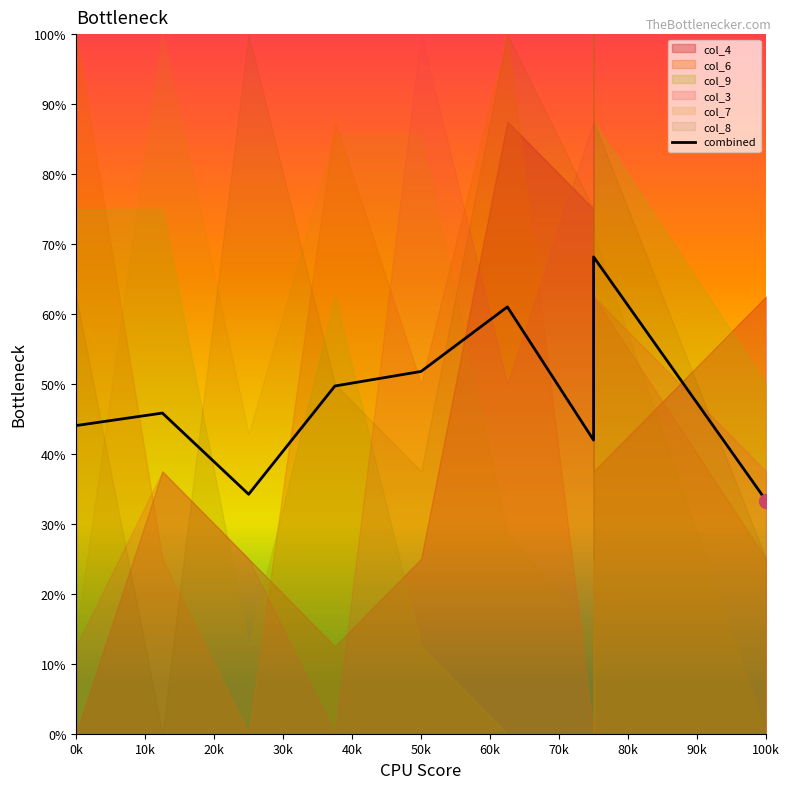

How many data points are less than 49?

5